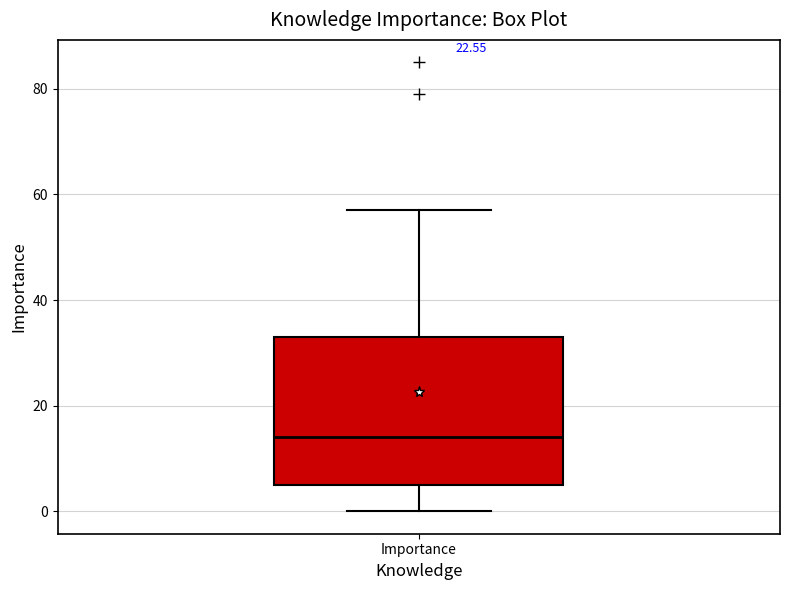

Where is the lower edge of the box for Importance on the y-axis? The values are not printed on the chart, so give them approximately, as read against the axis.

6